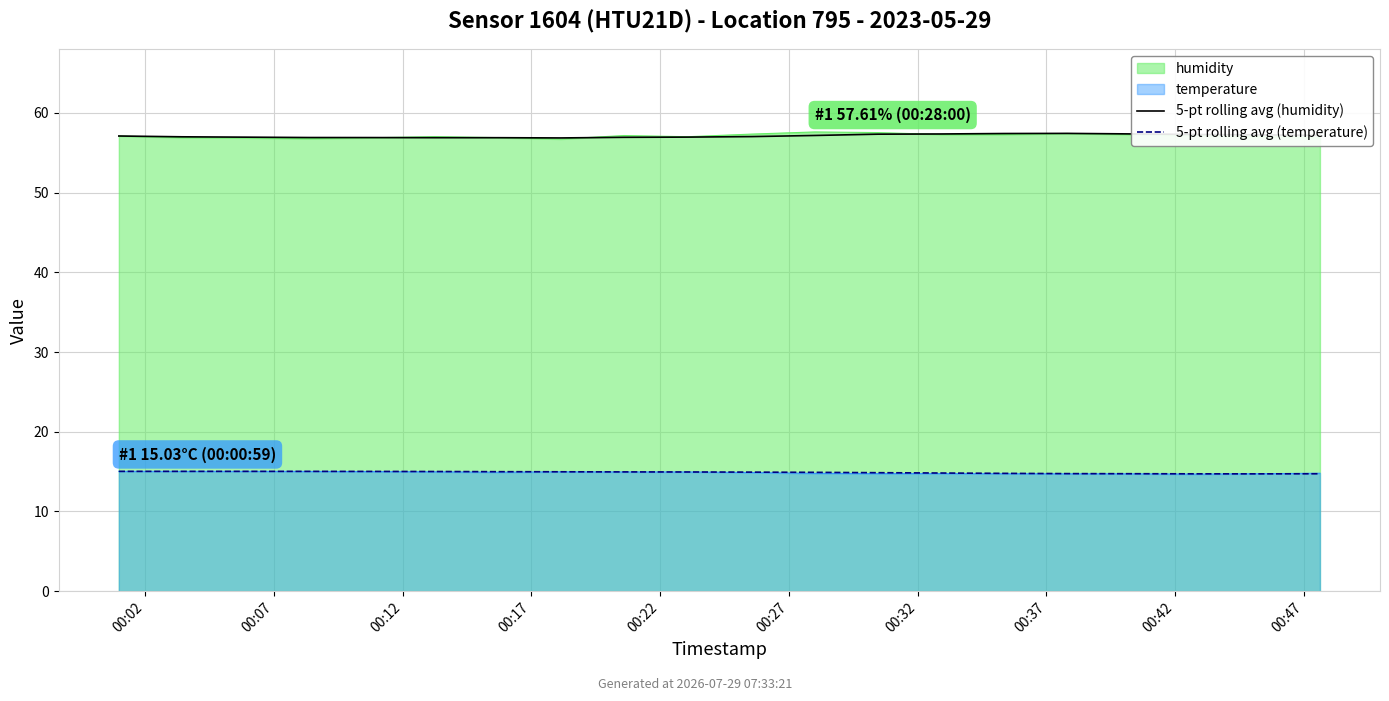

The value of 5-pt rolling avg (temperature) at 00:27 is 15.0. True or false?

True